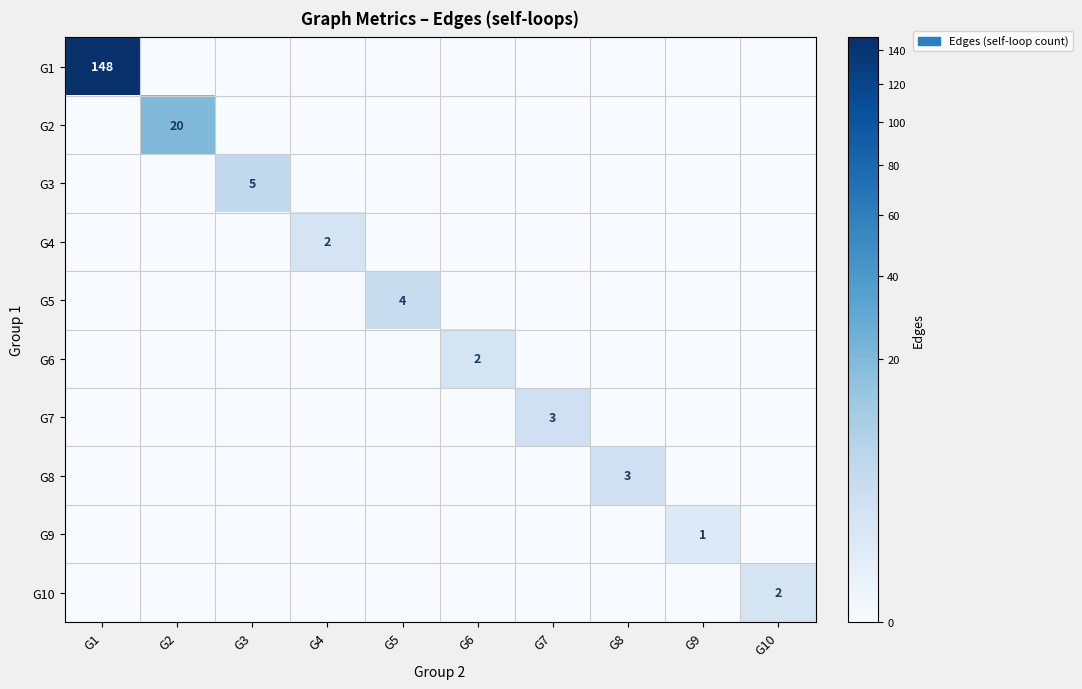

The G5 series shows 3 at G5. True or false?

False